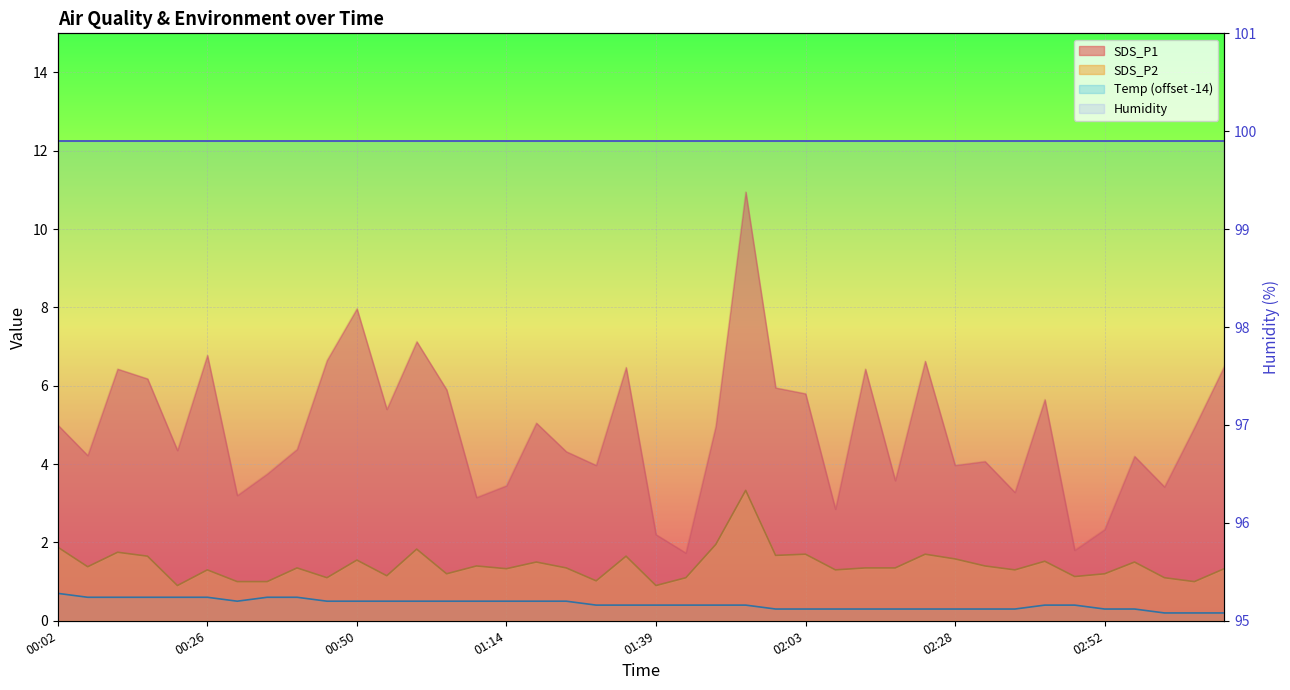

What is the average value of the SDS_P2 series?

1.4